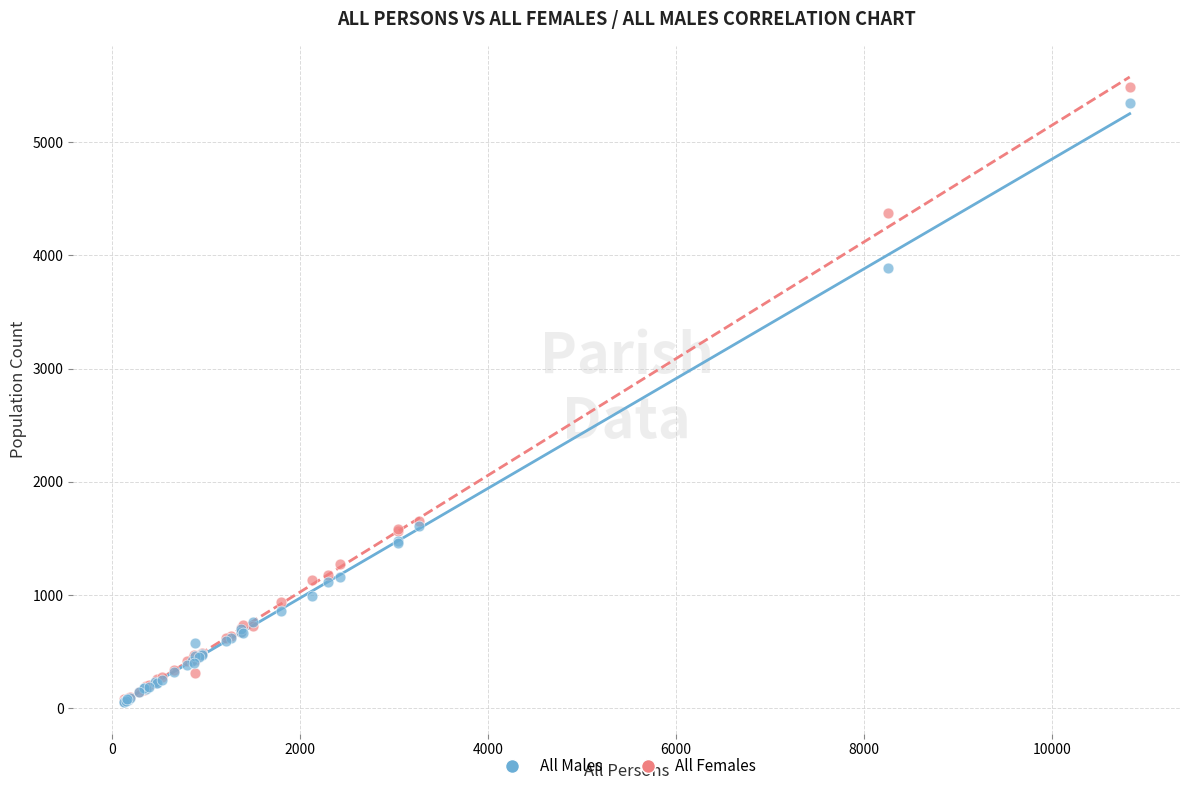

Which series contains the highest Y value?

All Females